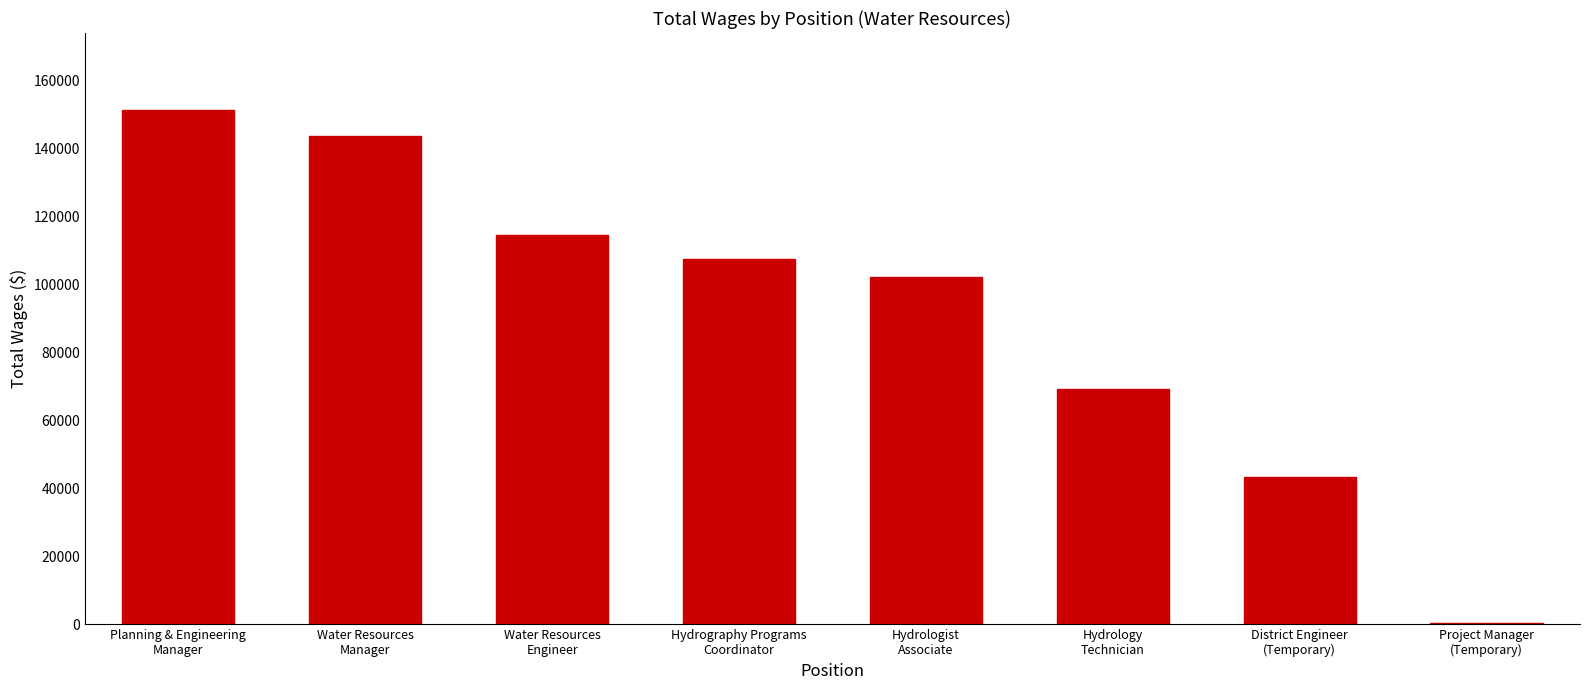

Count the number of categories in the chart.

8